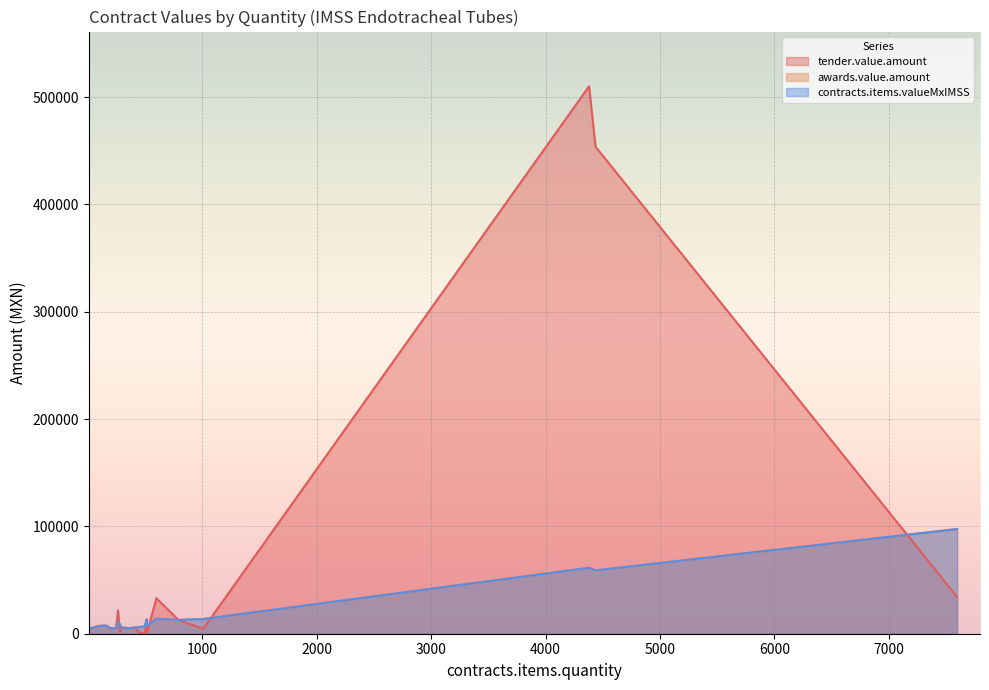

What is the total value across all series at 162?

22353.1